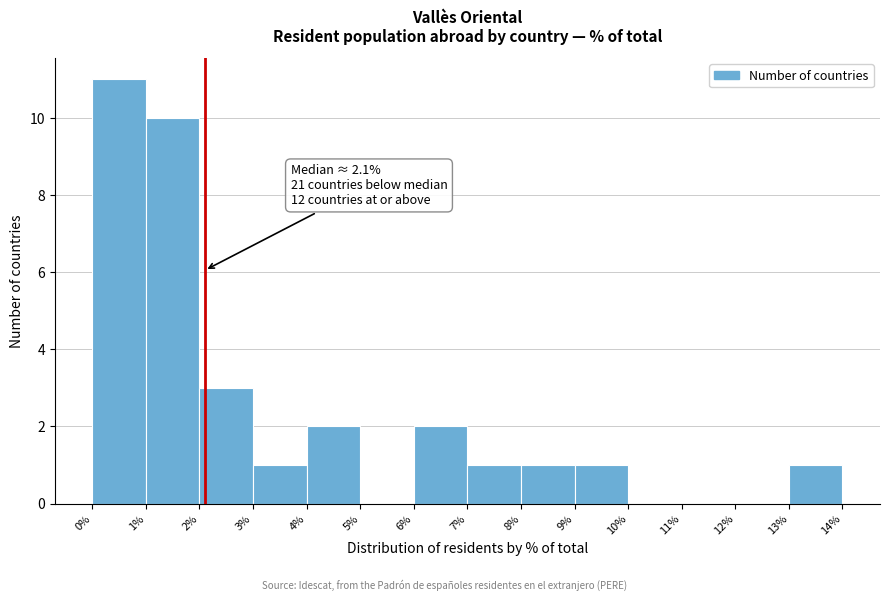

Over which range of the x-axis is the bar tallest?

0% to 1%